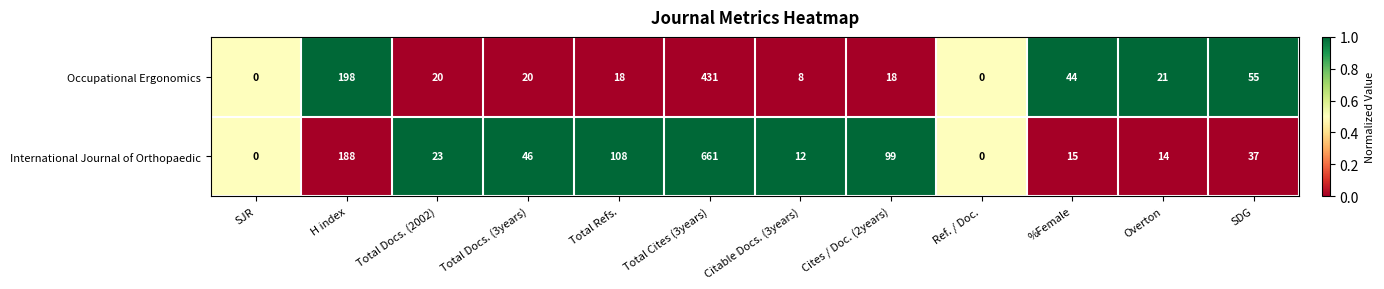

List the series in order of their peak value, lowest first.

Occupational Ergonomics, International Journal of Orthopaedic